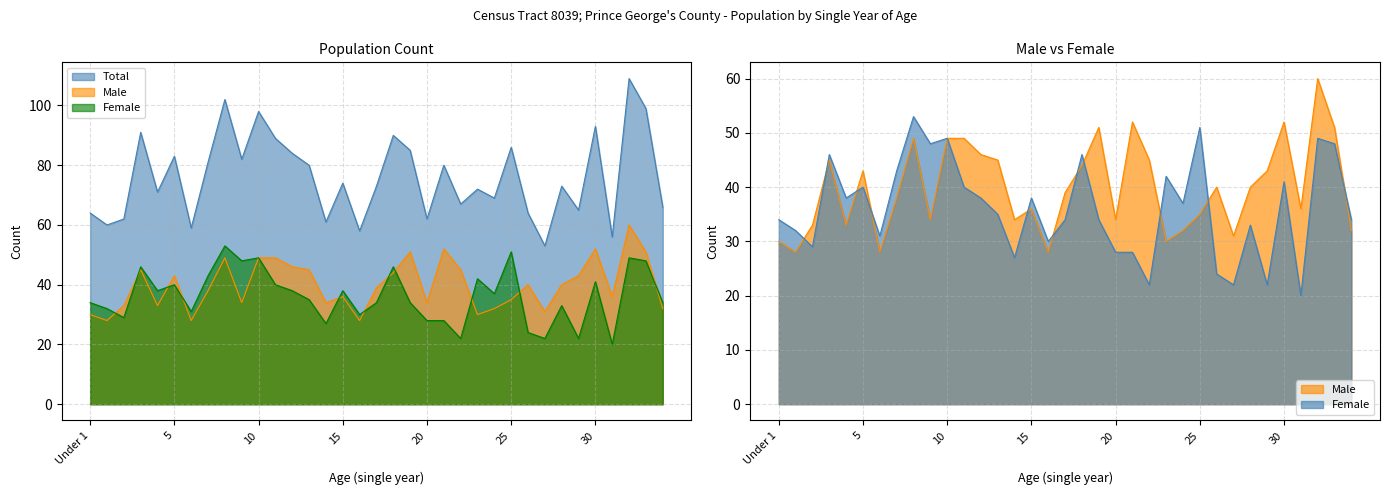

Reading left to right, extract all data points from this chart.

Total: 64	60	62	91	71	83	59	81	102	82	98	89	84	80	61	74	58	73	90	85	62	80	67	72	69	86	64	53	73	65	93	56	109	99	66
Male: 30	28	33	45	33	43	28	38	49	34	49	49	46	45	34	36	28	39	44	51	34	52	45	30	32	35	40	31	40	43	52	36	60	51	32
Female: 34	32	29	46	38	40	31	43	53	48	49	40	38	35	27	38	30	34	46	34	28	28	22	42	37	51	24	22	33	22	41	20	49	48	34